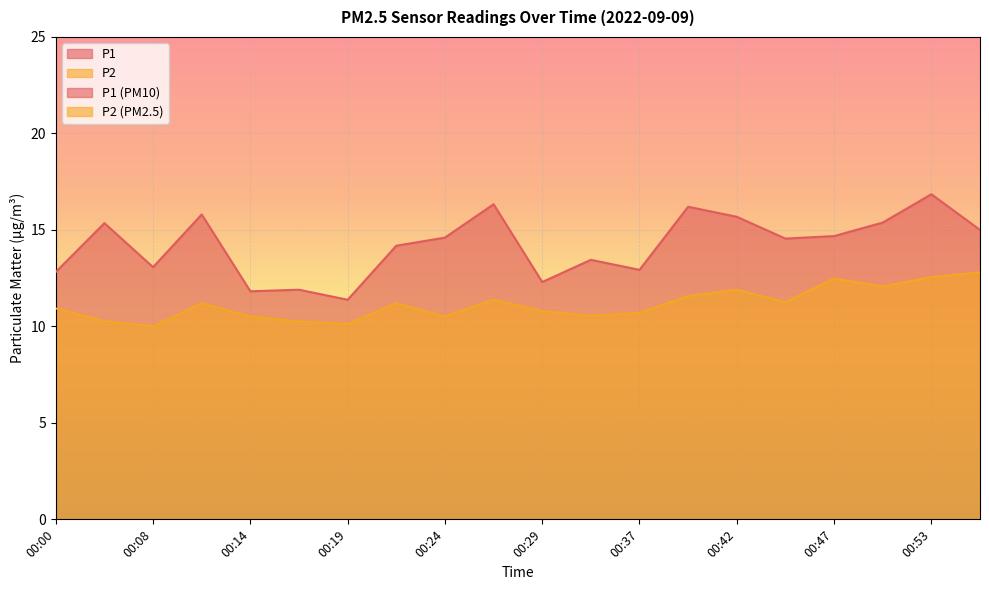

List the series in order of their peak value, lowest first.

P2, P1